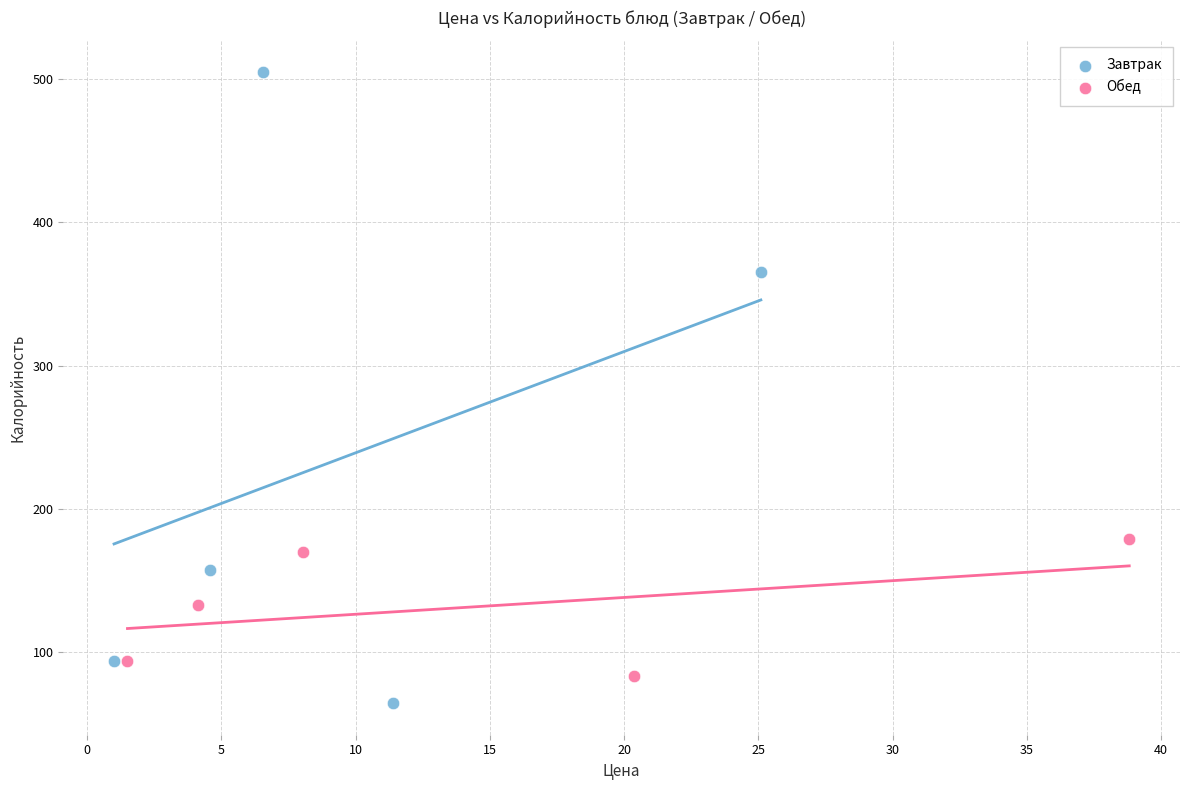

Which series reaches the maximum Y coordinate?

Завтрак